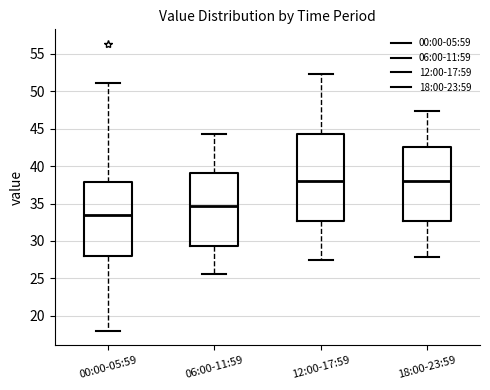

Where does the upper whisker of the box for 18:00-23:59 end on the y-axis? The values are not printed on the chart, so give them approximately, as read against the axis.

47.5